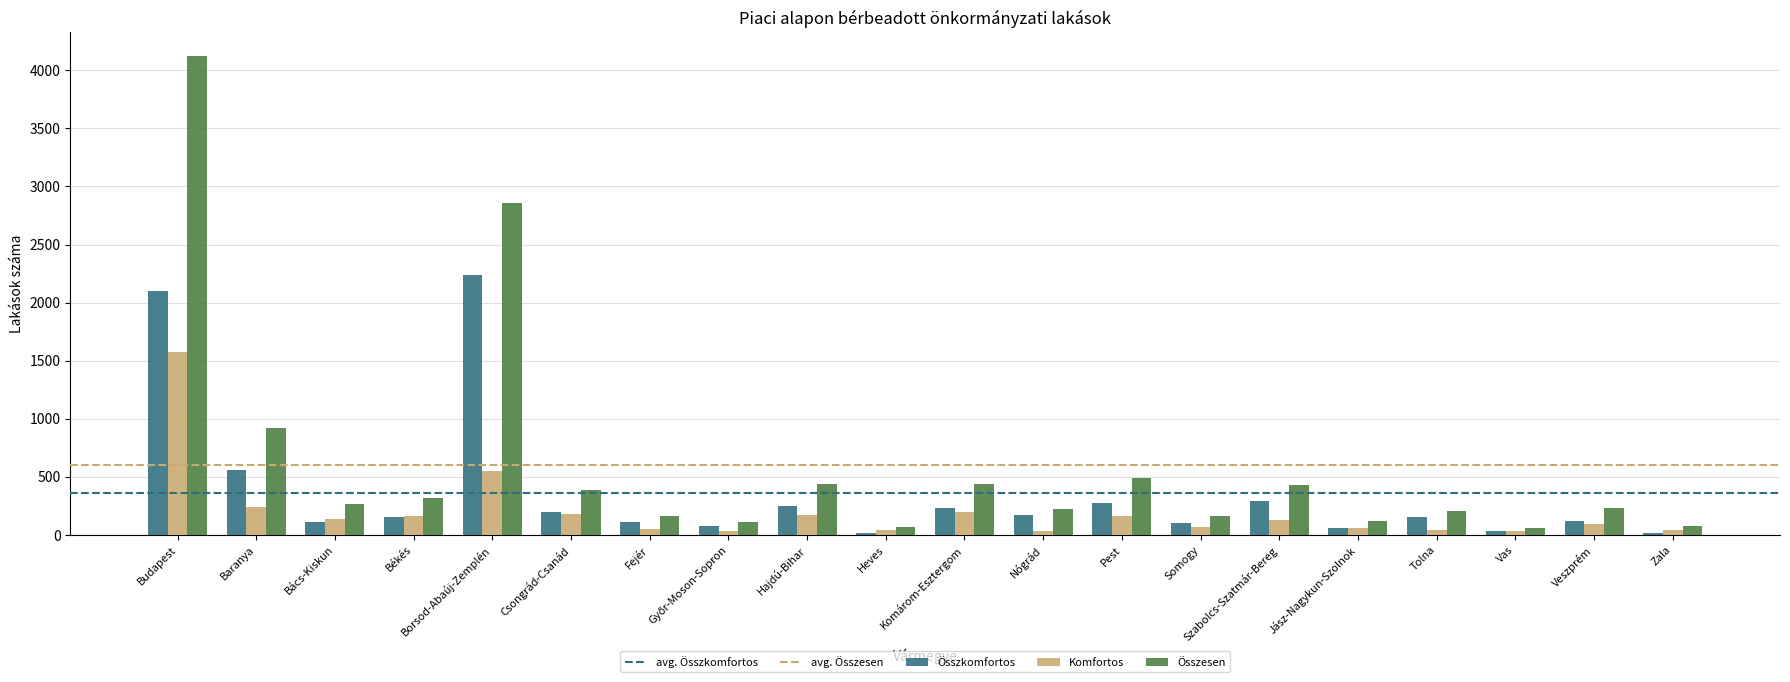

What is the total value across all series at Vas?

126